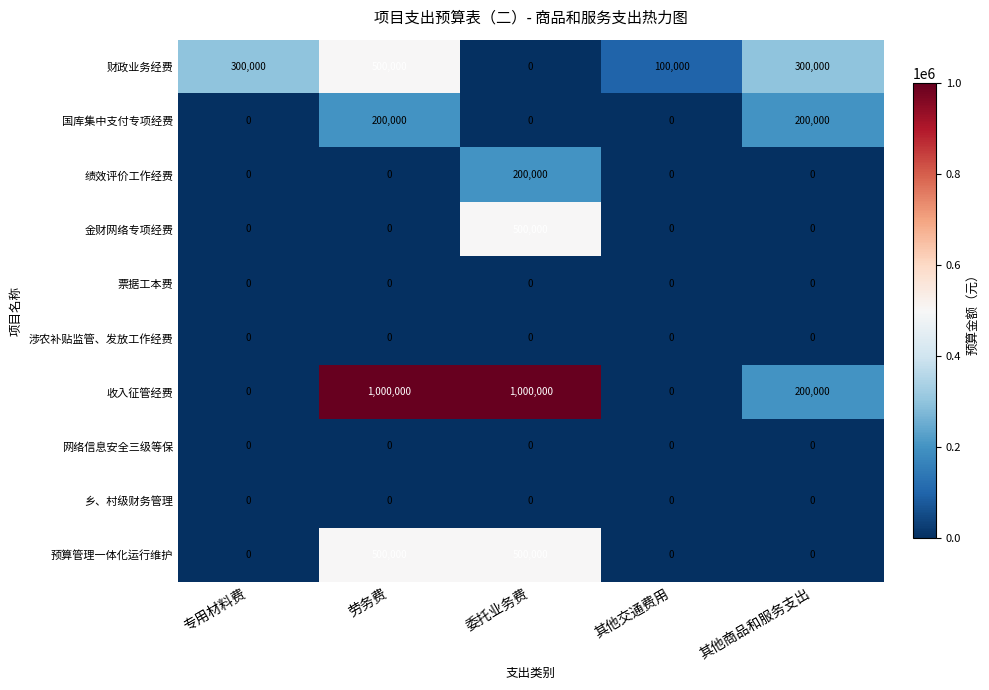

Which series has the widest spread of values?

收入征管经费